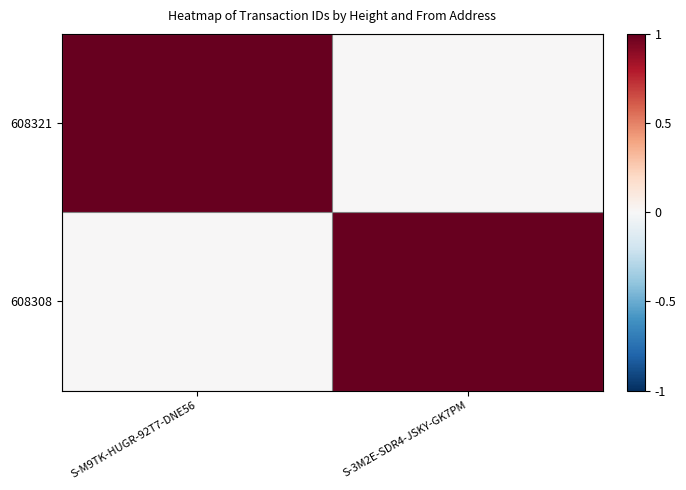

Rank the series at S-M9TK-HUGR-92T7-DNE56 from highest to lowest value.

608321, 608308